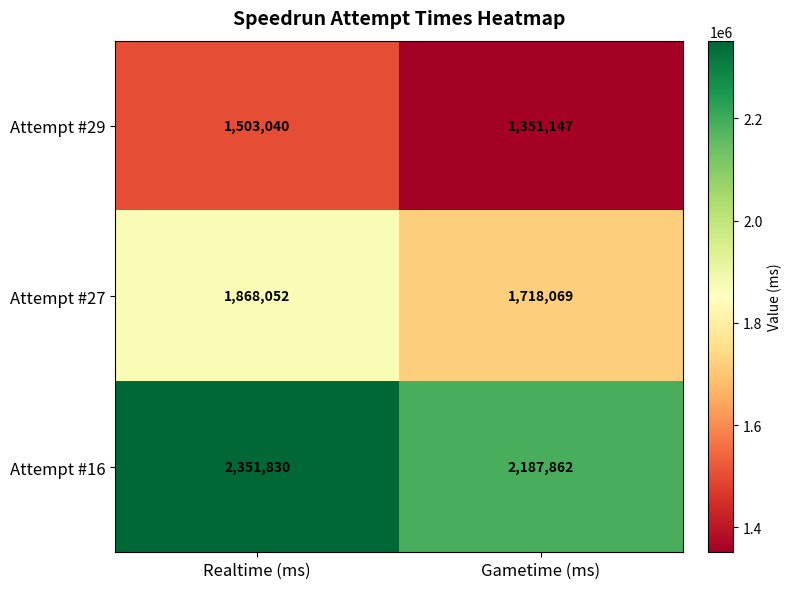

Between Realtime (ms) and Gametime (ms), which series saw the biggest shift?

Attempt #16